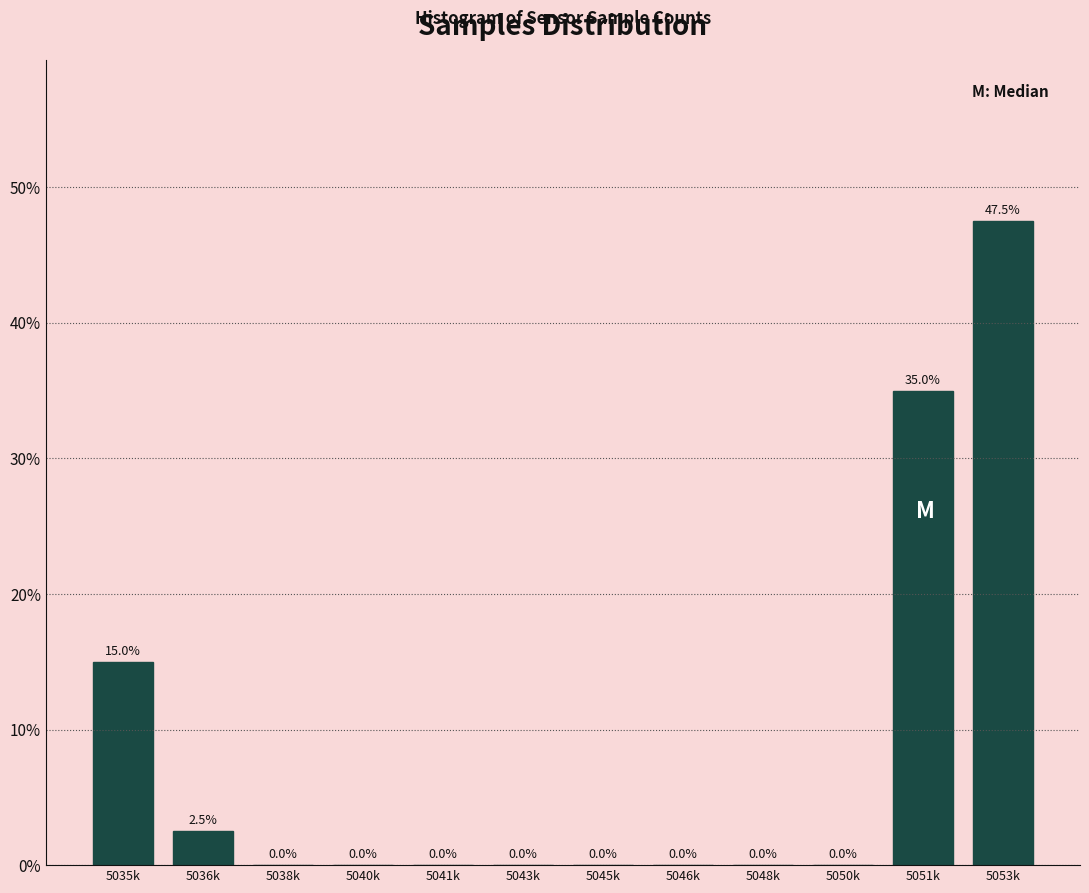

Reading left to right, transcribe all the data shown in this chart.

5035k=15.0	5036k=2.5	5038k=0.0	5040k=0.0	5041k=0.0	5043k=0.0	5045k=0.0	5046k=0.0	5048k=0.0	5050k=0.0	5051k=35.0	5053k=47.5